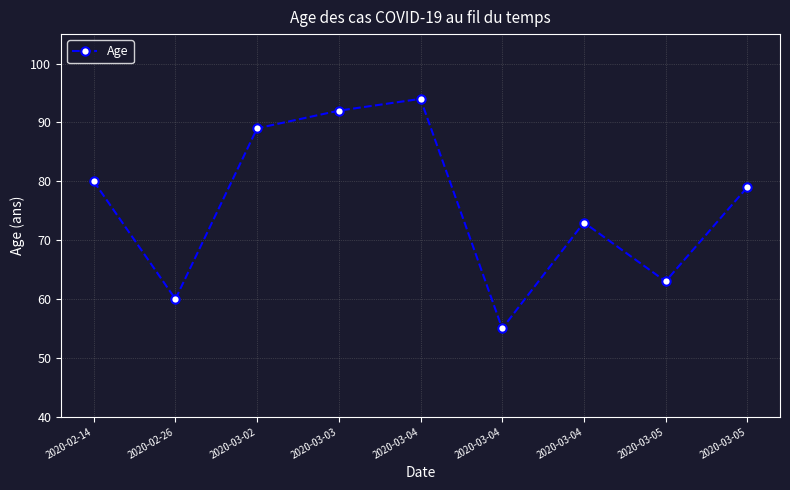

Approximately how many times larger is the value at 2020-03-04 compared to 2020-03-04?

1.3